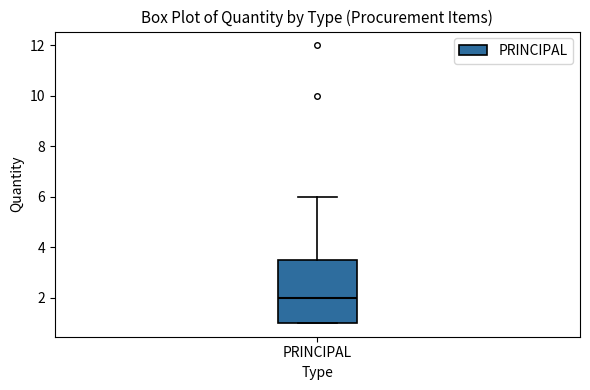

Read this box plot against the y-axis: the position of the median line, the range covered by the box, and the ends of both whiskers. The values are not printed on the chart, so give them approximately, as read against the axis.

median 2.0, box 1.0 to 3.6, whiskers 1.0 to 6.0